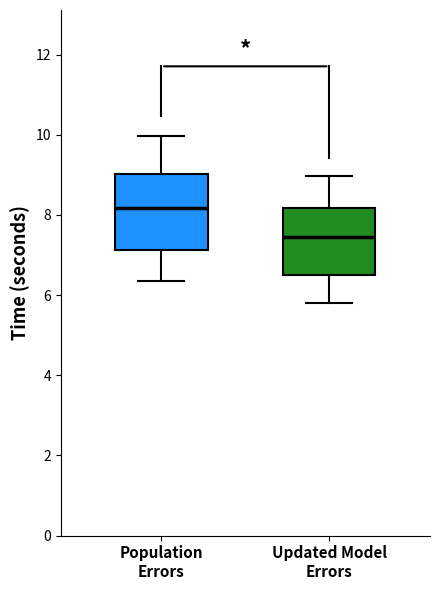

Reading left to right, transcribe this box plot: for each box, give where its median line is, the range the box spans, and where its two whiskers end, as read against the y-axis. The values are not printed on the chart, so give them approximately, as read against the axis.

Population Errors: median 8.2, box 7.2 to 9.0, whiskers 6.4 to 10.0
Updated Model Errors: median 7.4, box 6.6 to 8.2, whiskers 5.8 to 9.0